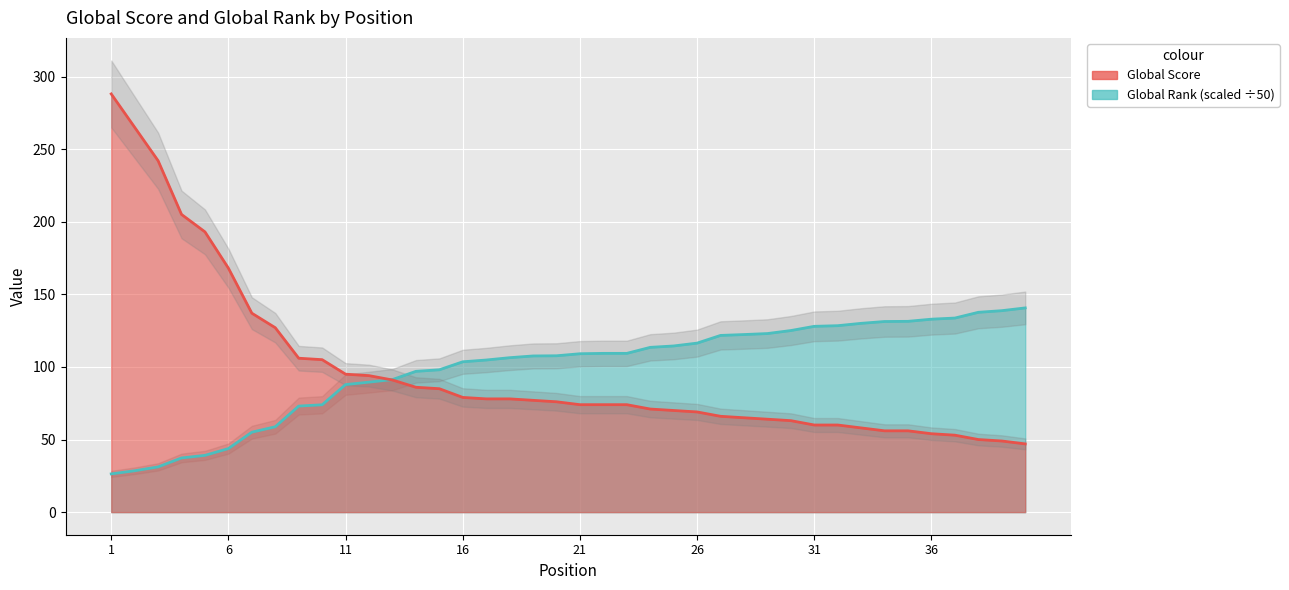

How many lines are shown in the chart?

2